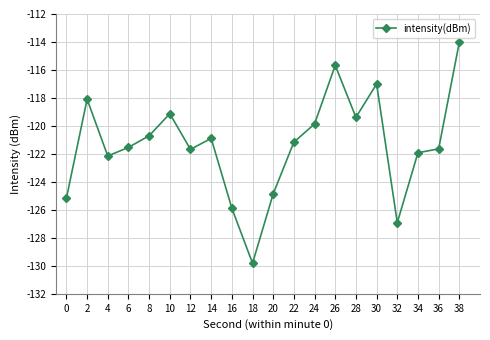

At which category does the data reach its first local peak?

2